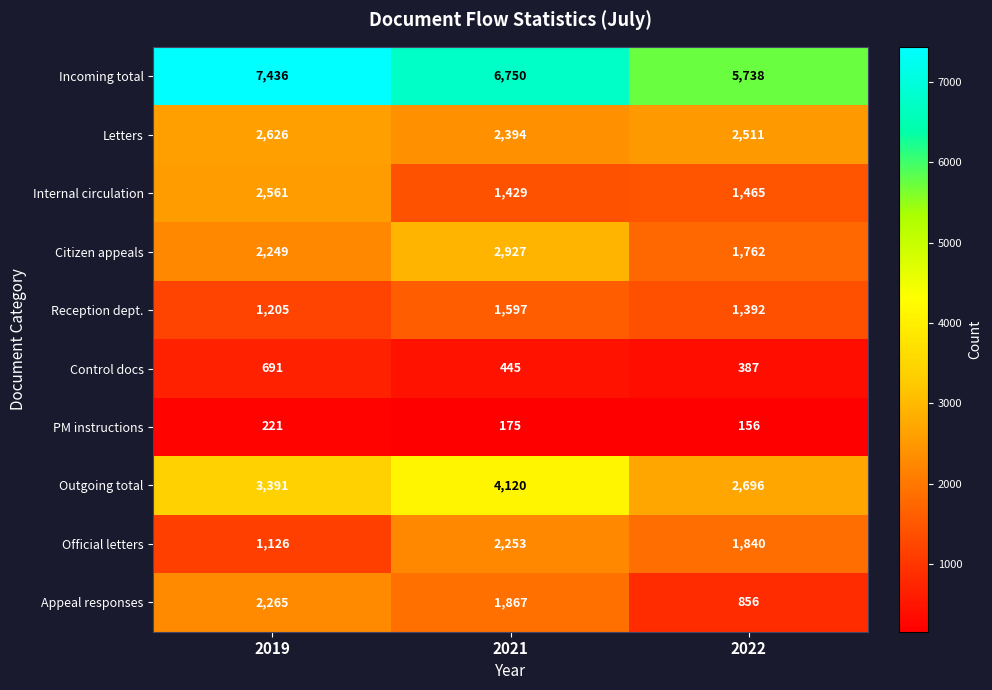

How many Outgoing total values are between 2696 and 4120?

3